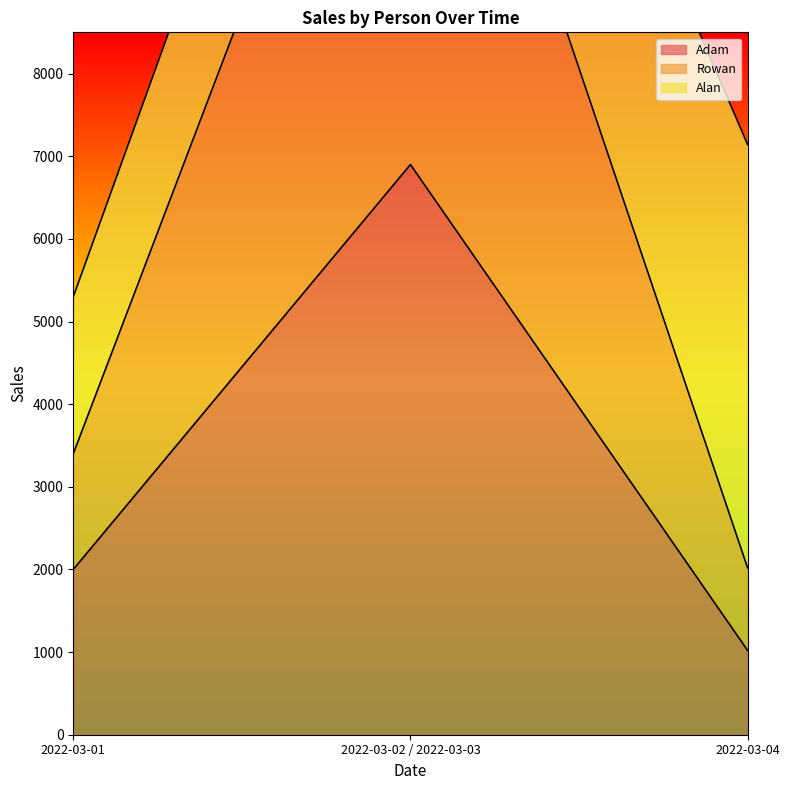

What position from the left is 2022-03-02 / 2022-03-03?

2